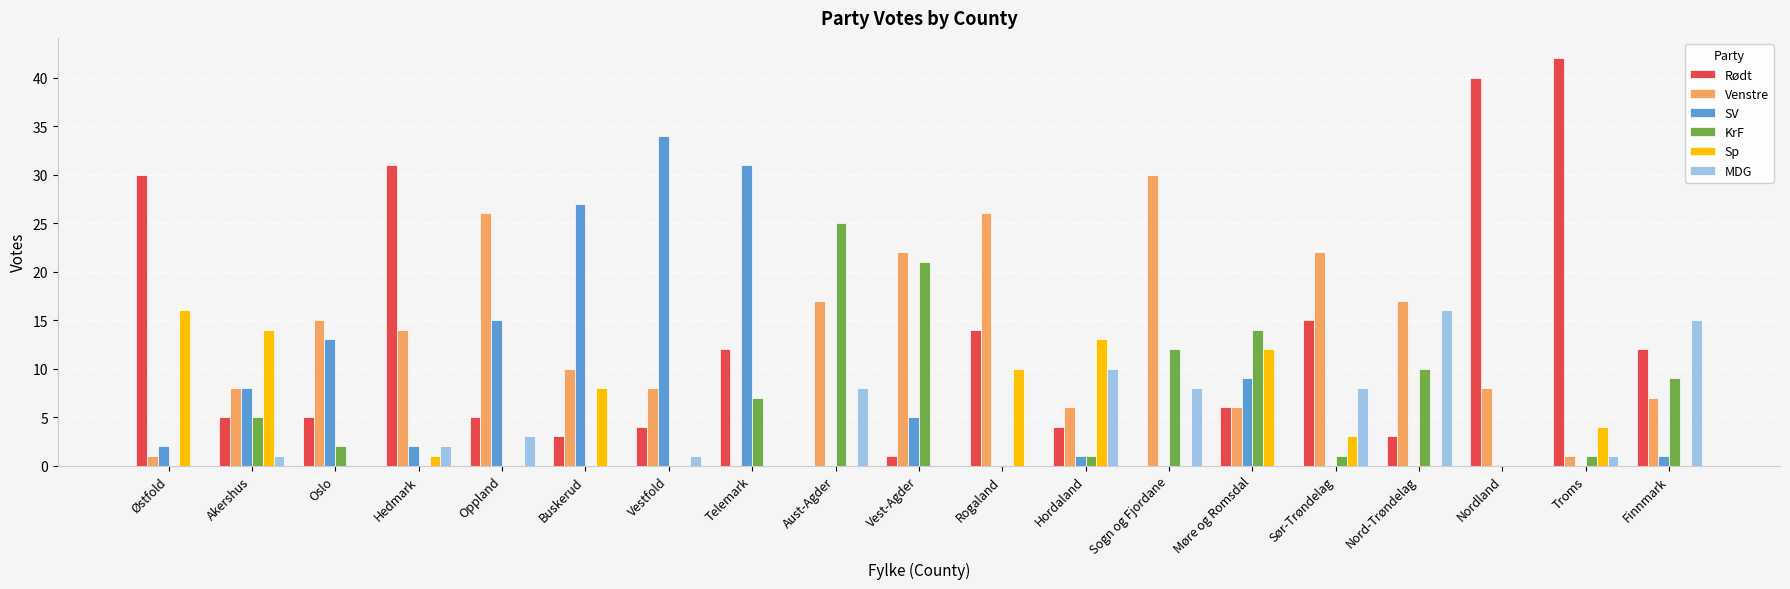

What is the sum of all Venstre values?

244